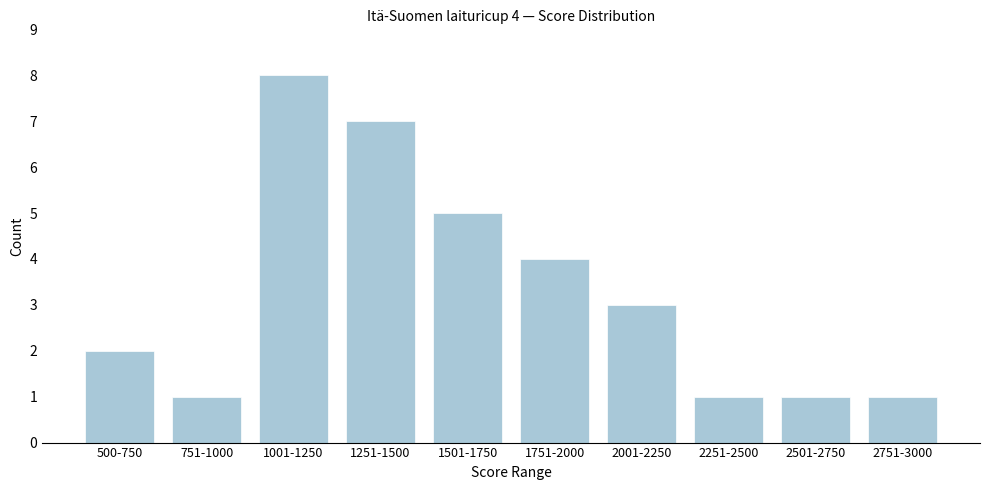

Reading right to left, extract all data points from this chart.

2751-3000=1	2501-2750=1	2251-2500=1	2001-2250=3	1751-2000=4	1501-1750=5	1251-1500=7	1001-1250=8	751-1000=1	500-750=2